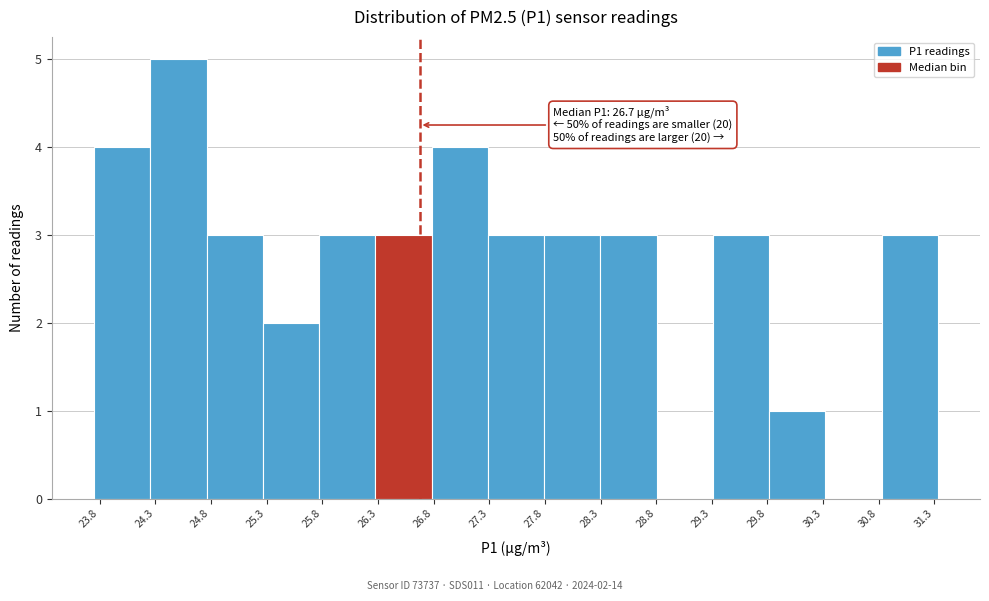

Which range on the x-axis has the tallest bar?

24.25 to 24.75